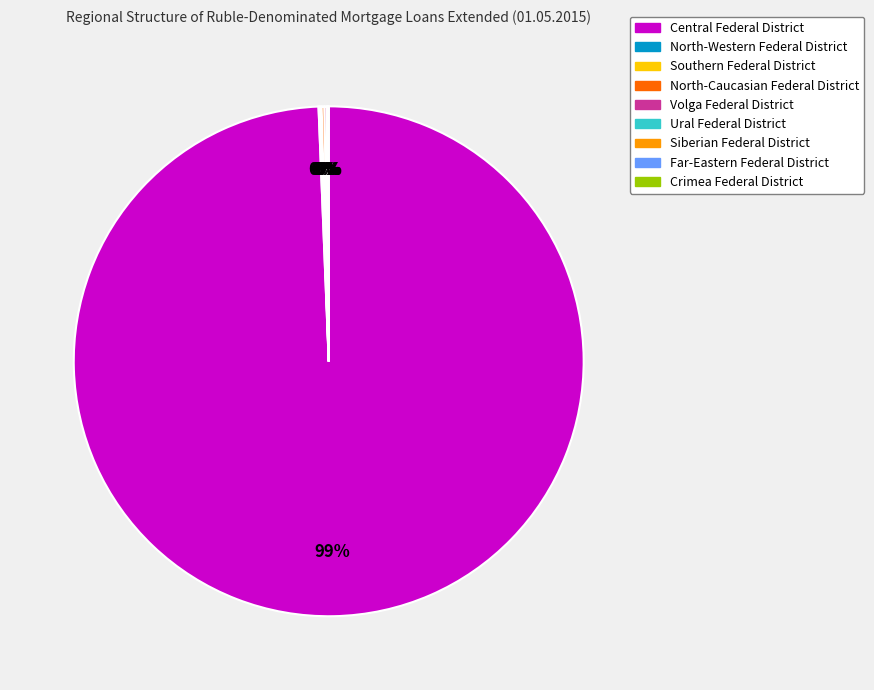

To the nearest percent, what is the average slice percentage?

11%